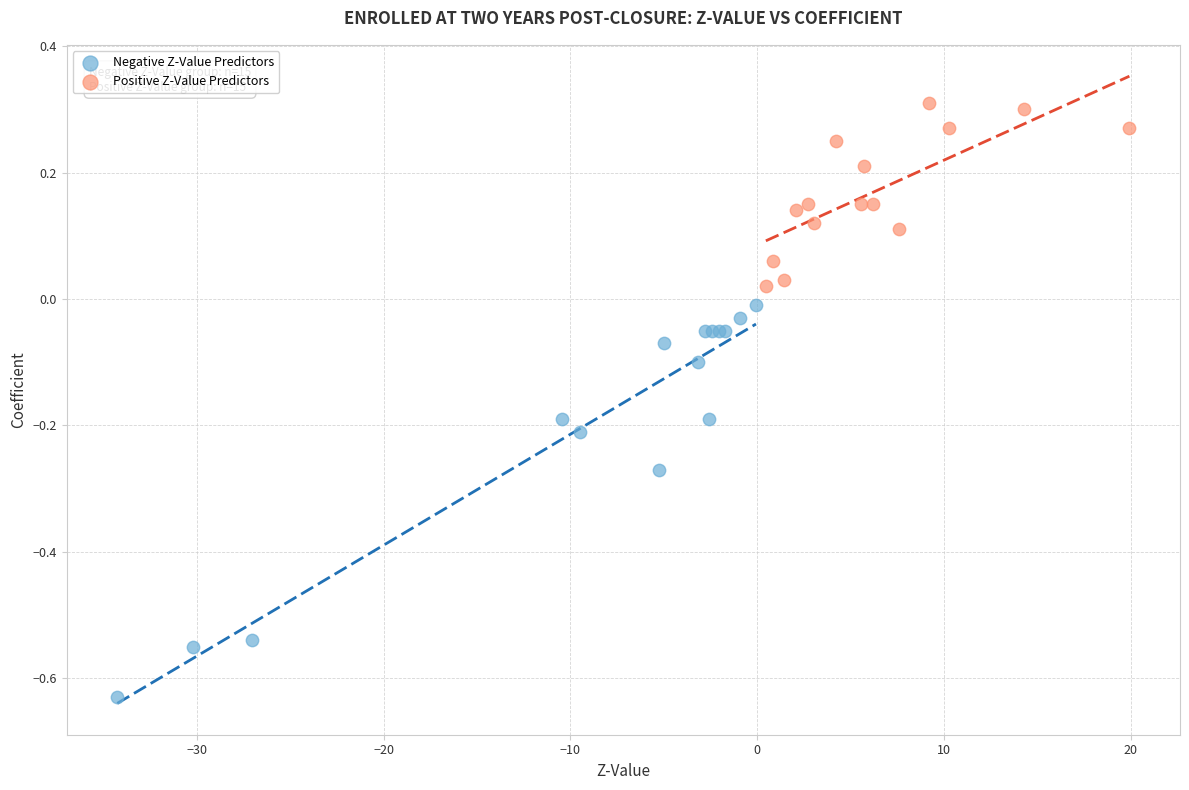

Which series contains the lowest Y value?

Negative Z-Value Predictors